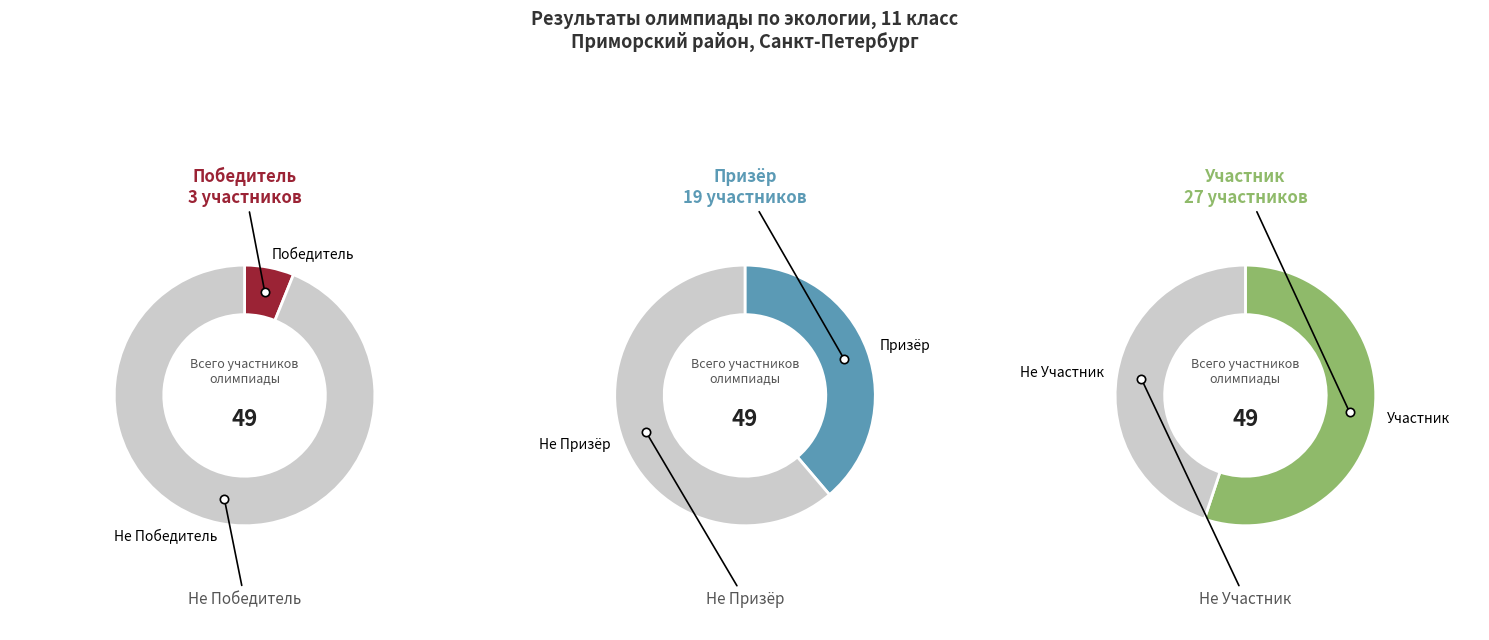

What percentage is the Призёр slice, to the nearest percent?

39%